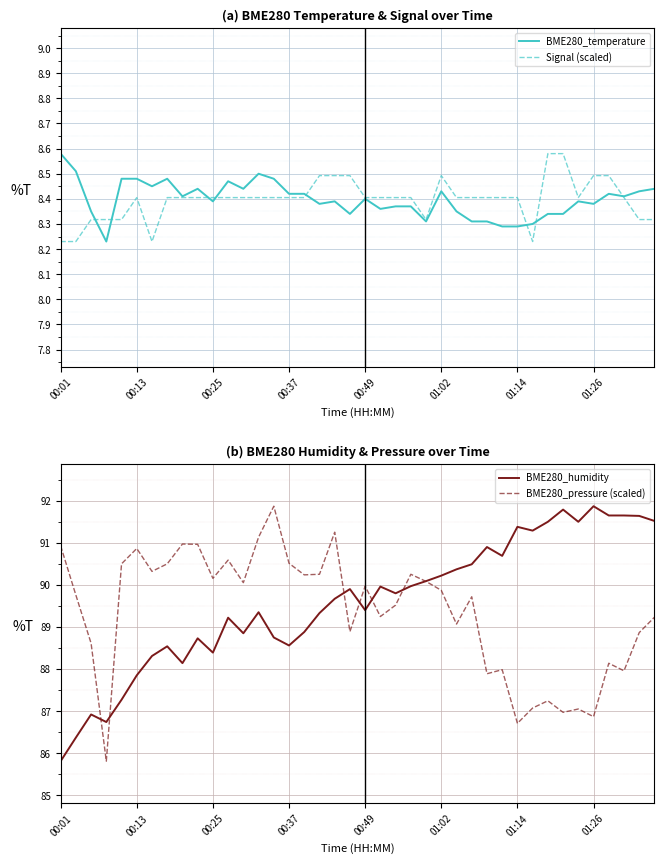

Which category has the highest value in the BME280_temperature series?

00:01